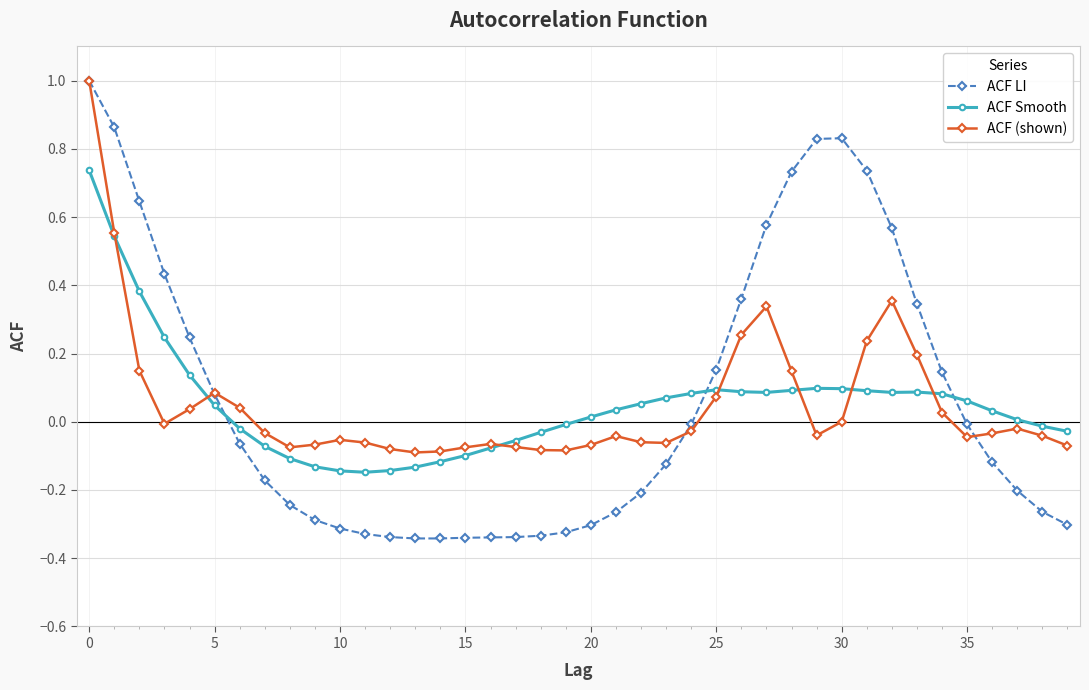

How many intersections are there between ACF Smooth and ACF LI?

3